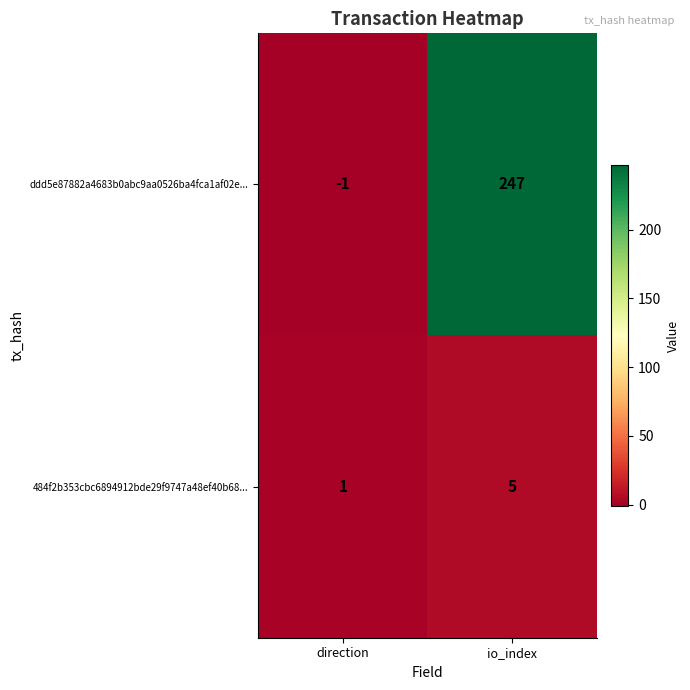

Reading left to right, transcribe all the data shown in this chart.

ddd5e87882a4683b0abc9aa0526ba4fca1af02e...: direction=-1	io_index=247
484f2b353cbc6894912bde29f9747a48ef40b68...: direction=1	io_index=5